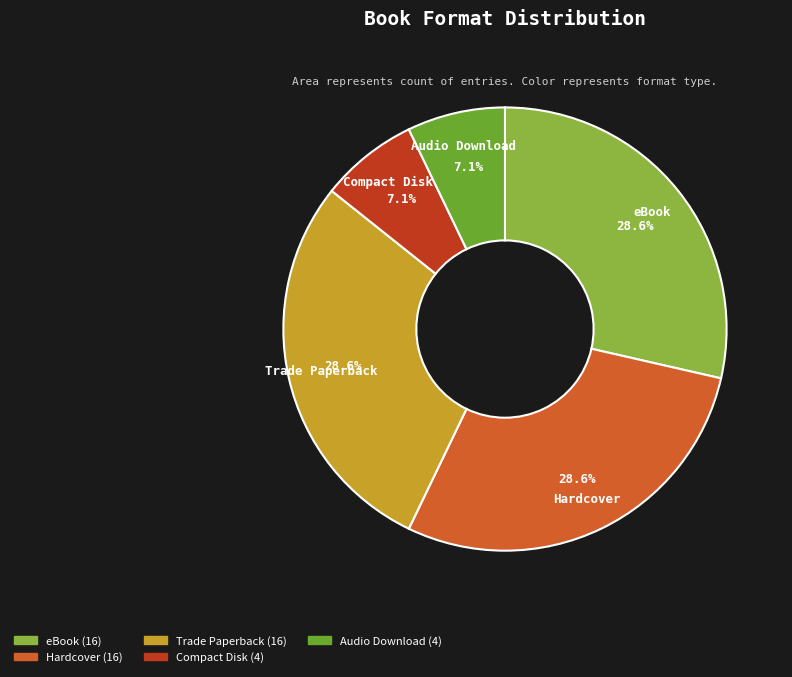

Combined, what portion of the pie is Trade Paperback and Compact Disk?

35.7%